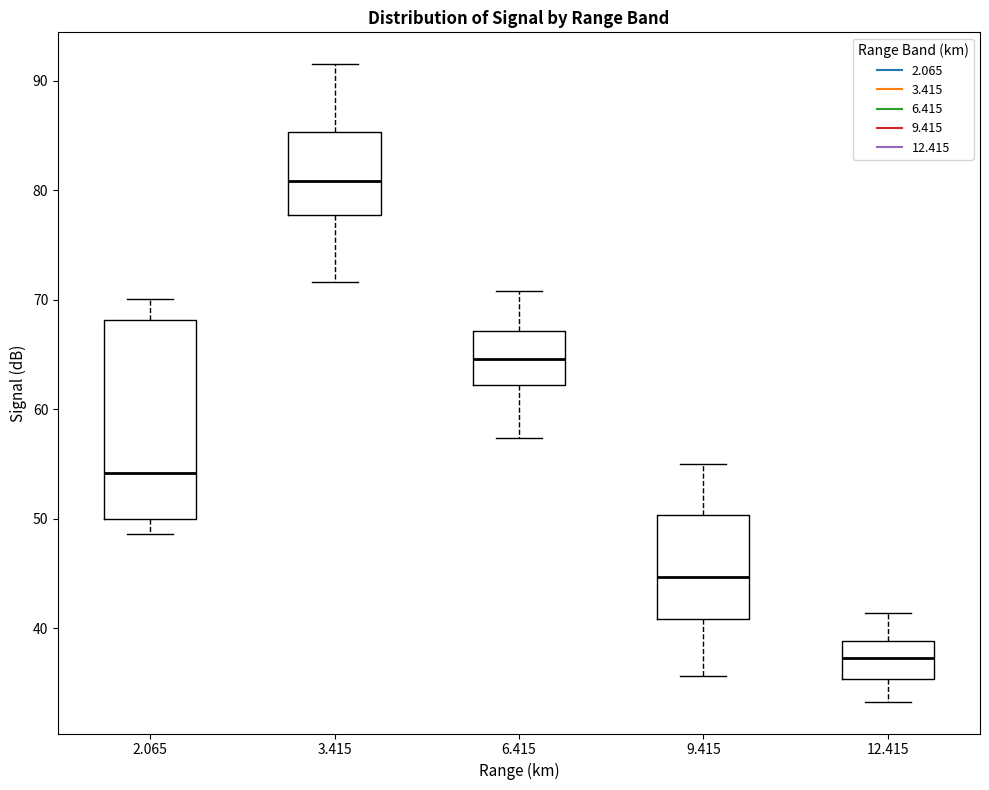

Where is the upper edge of the box at x = 9.415 on the y-axis? The values are not printed on the chart, so give them approximately, as read against the axis.

50